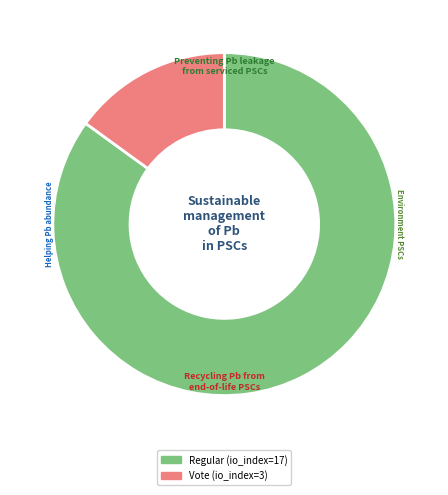

Is there any slice that represents more than half of the pie?

Yes